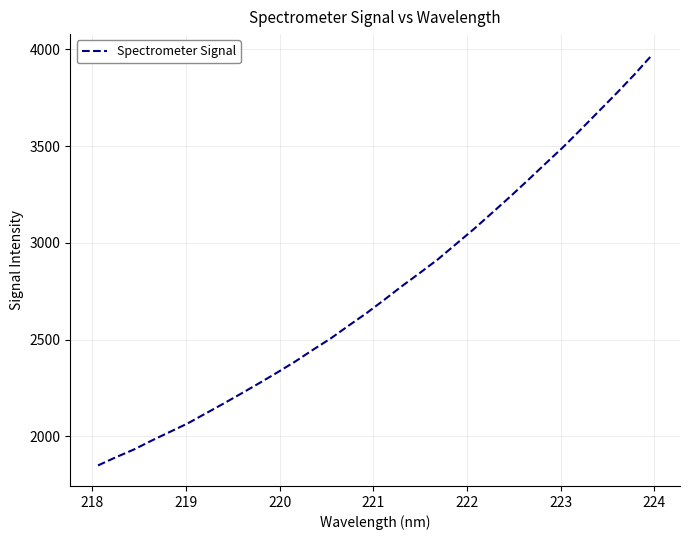

What is the greatest value displayed?

3973.3